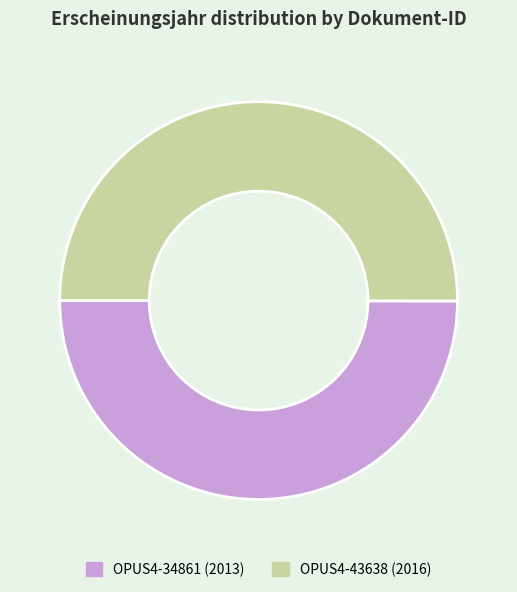

What is the ratio of the value at OPUS4-43638 to the value at OPUS4-34861?

1.0